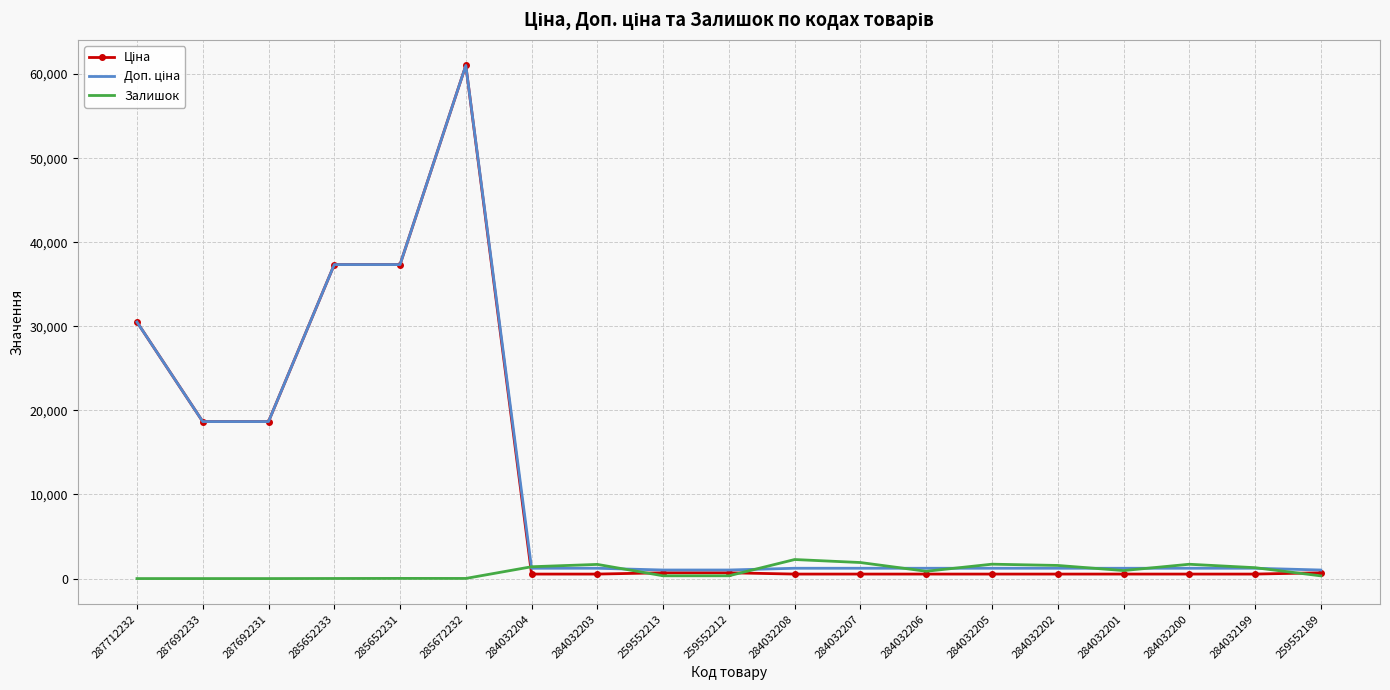

At which category is the sum across all series the highest?

285672232